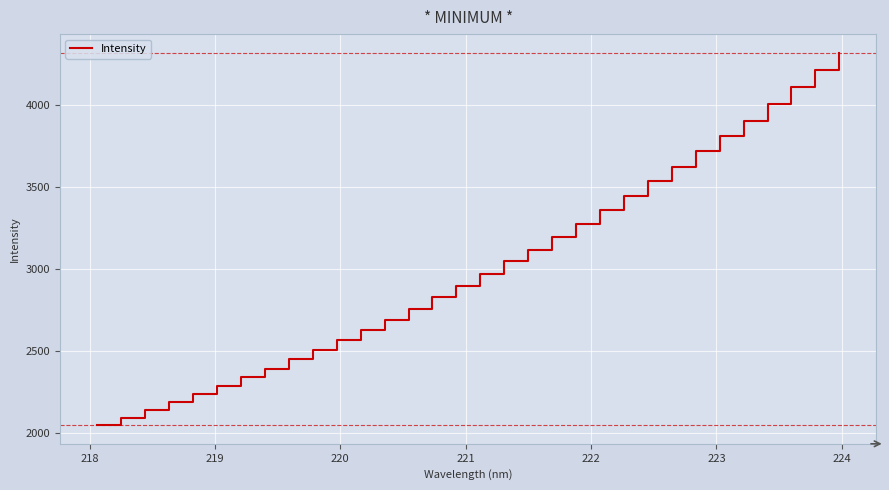

What is the difference between the maximum and minimum values?

2270.6